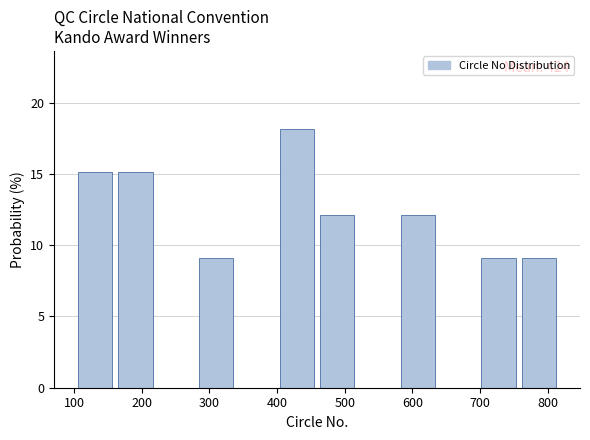

Over which range of the x-axis is the bar tallest?

400 to 460